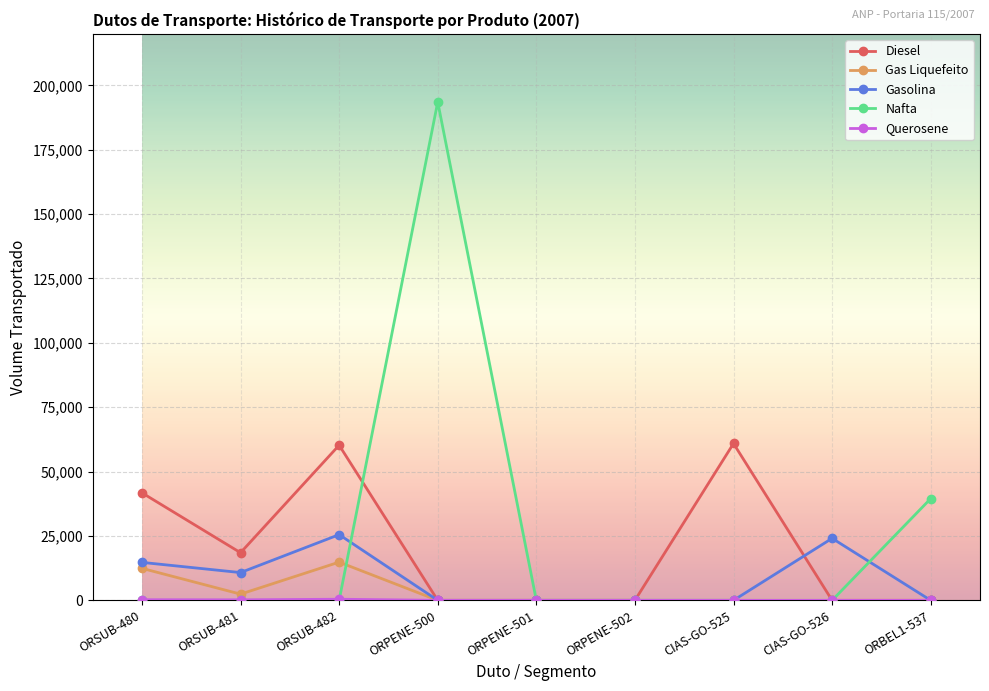

Is the value of Gas Liquefeito at ORSUB-482 greater than the value of Nafta at ORBEL1-537?

No